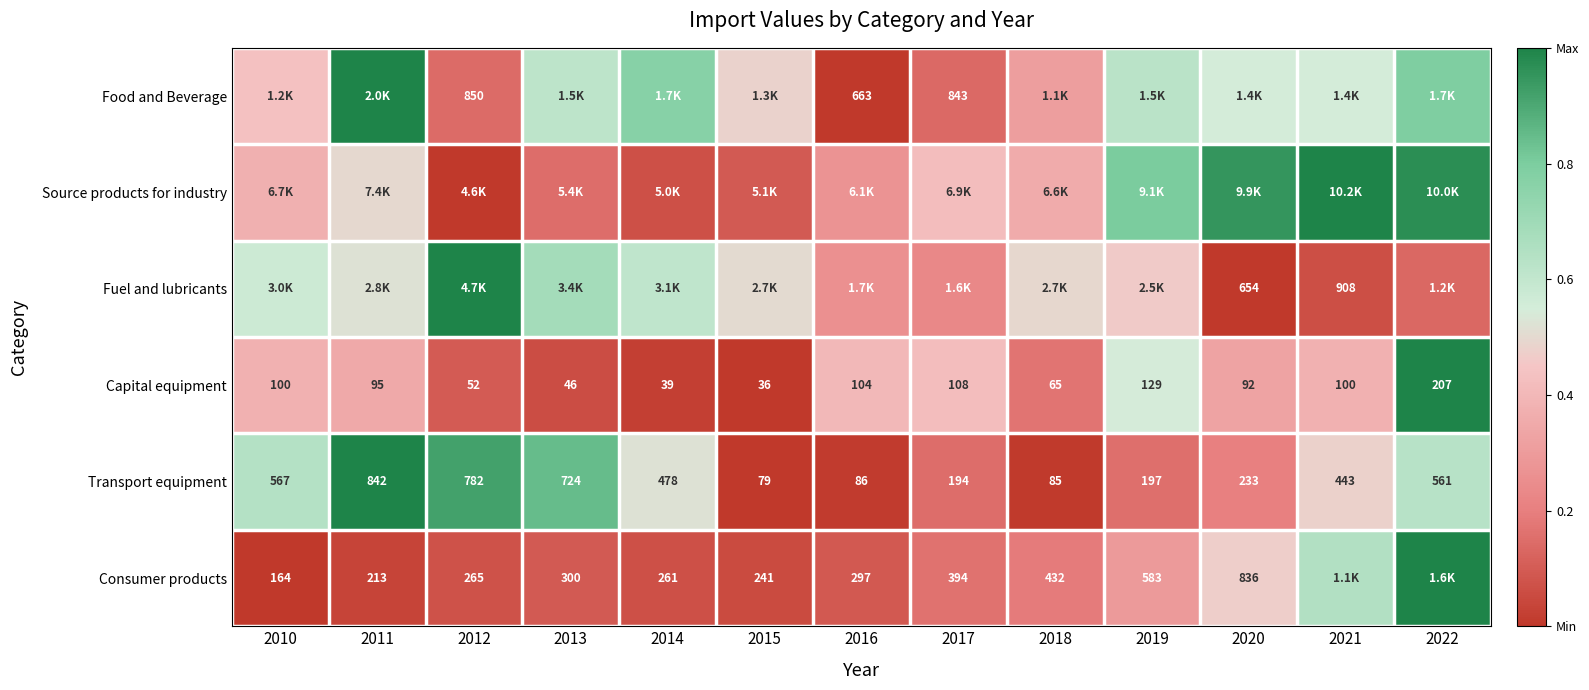

How many series are shown in this chart?

6